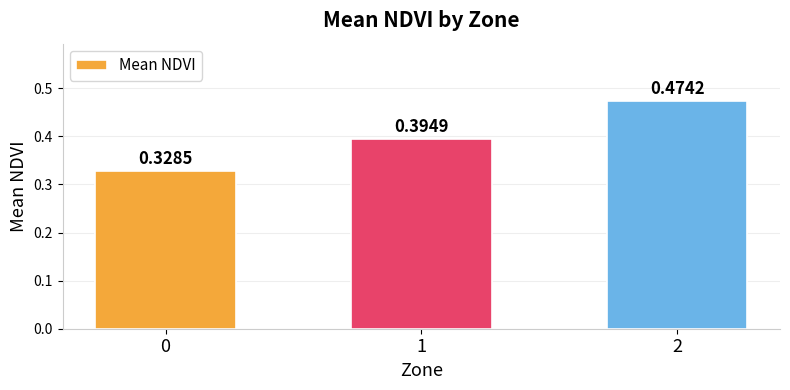

How many data points does each series have?

3